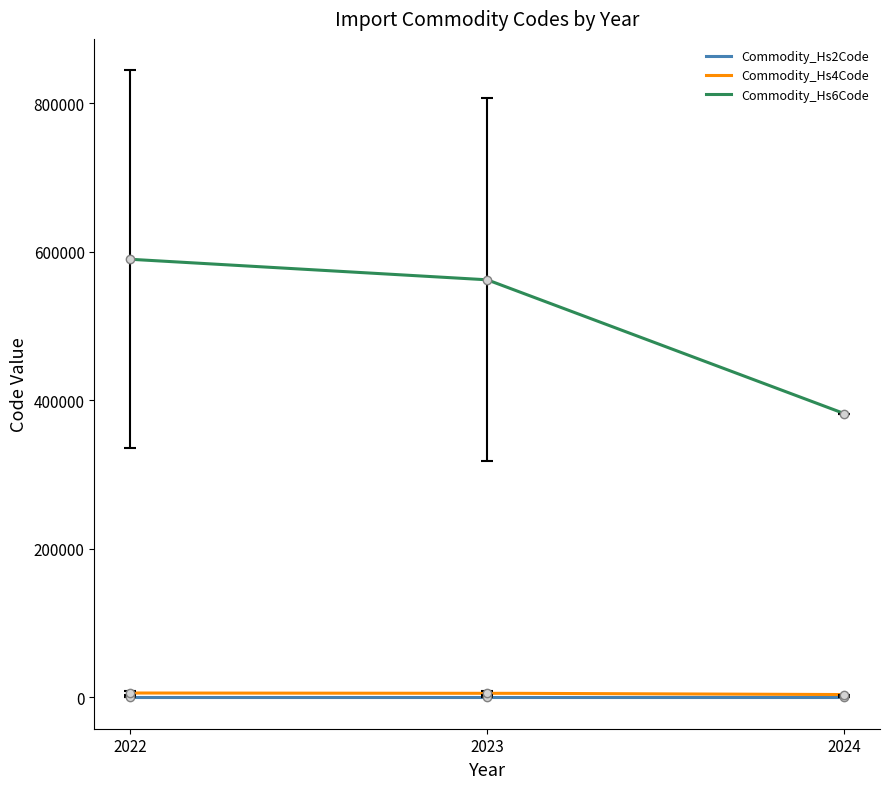

True or false: Commodity_Hs6Code and Commodity_Hs2Code cross at least once.

False